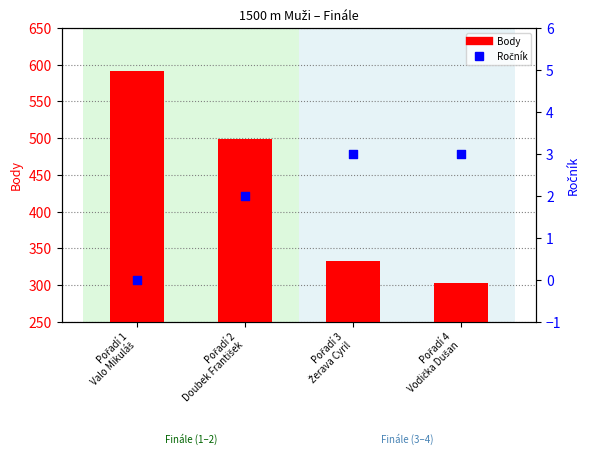

Which series has the largest Y range (max minus min)?

Body